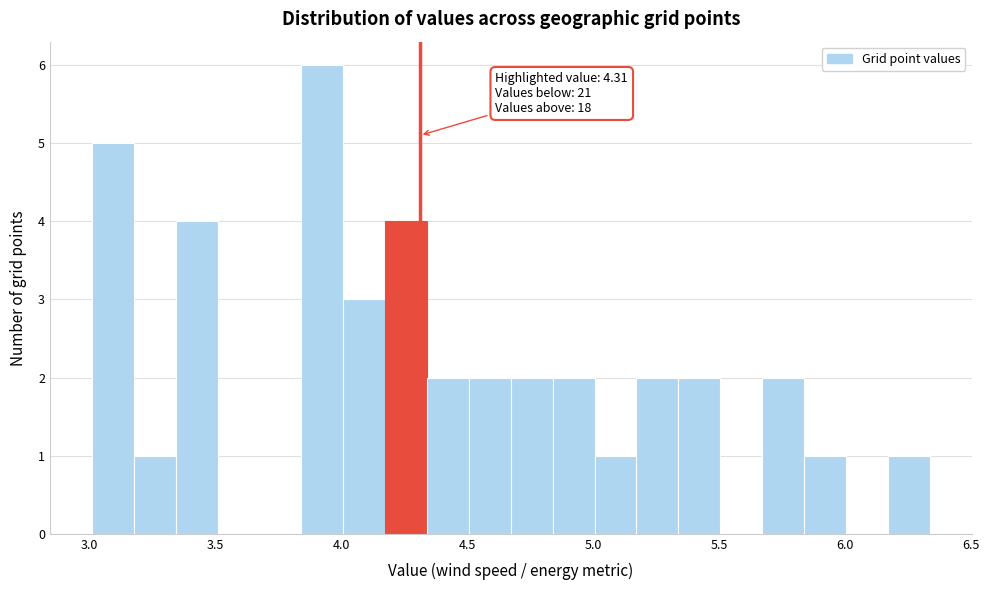

Around what value on the x-axis is the tallest bar? Give the approximate position of its centre, as read against the axis.

3.90